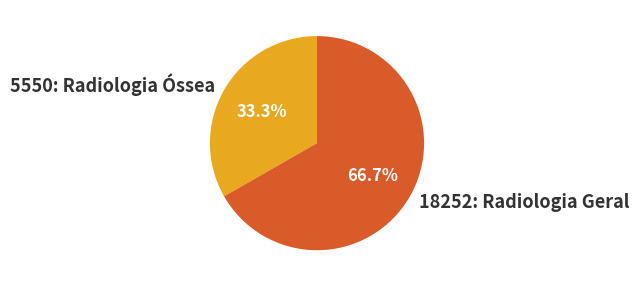

Count the number of slices in the pie.

2